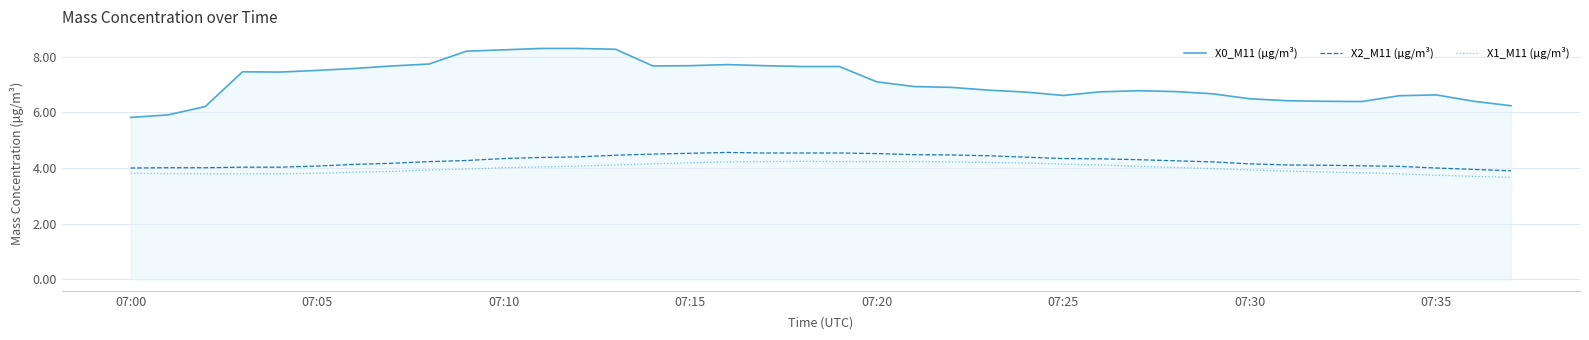

True or false: X0_M11 (μg/m³) and X2_M11 (μg/m³) cross at least once.

False